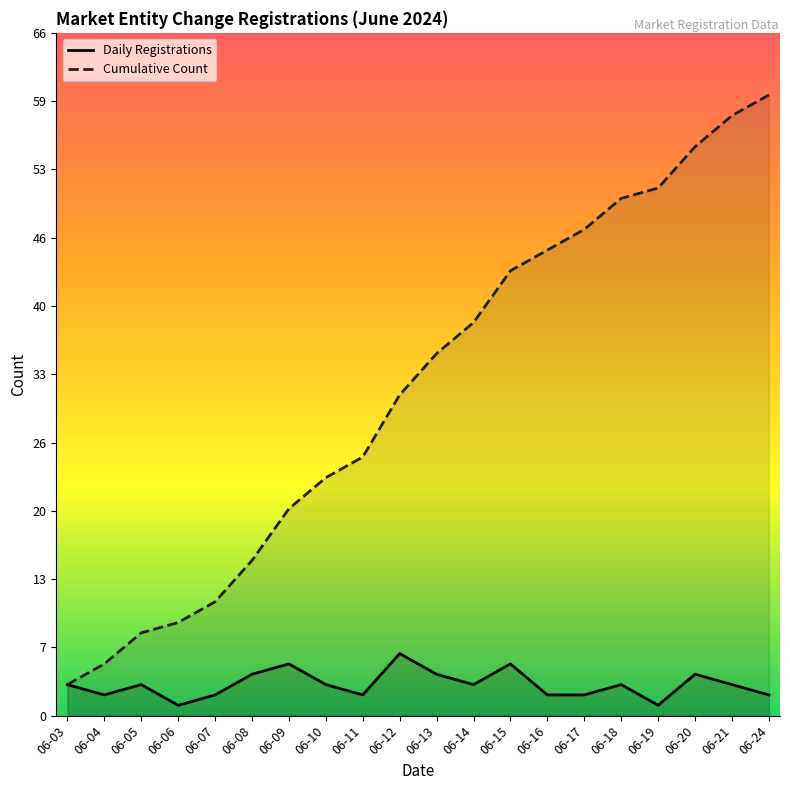

Count the Daily Registrations values in the range 2 to 4.

15